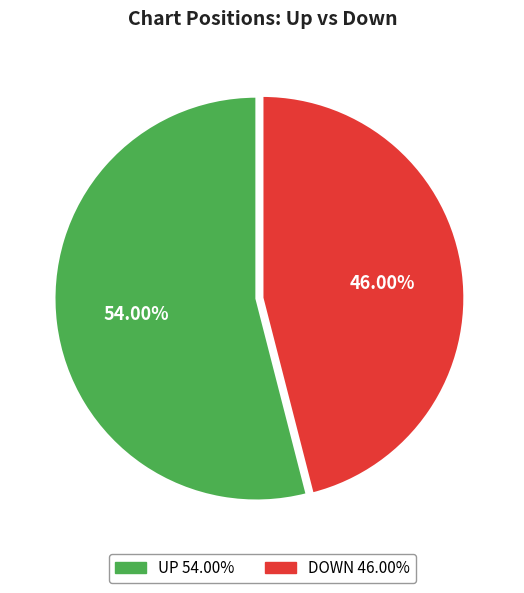

What is the largest slice in the pie chart?

up